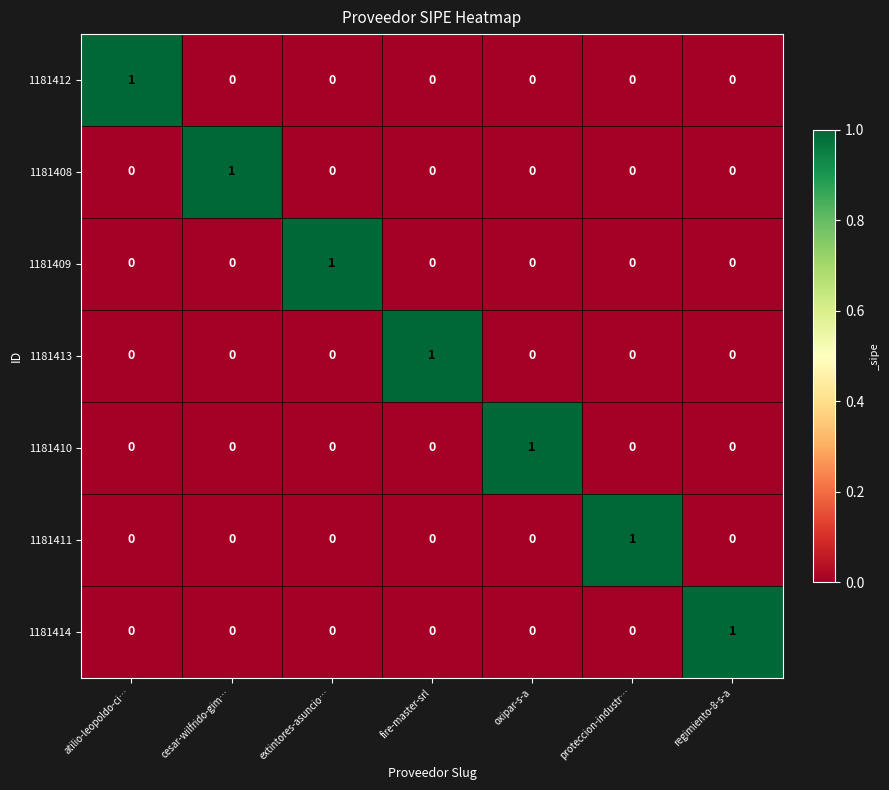

How many data points does each series have?

7